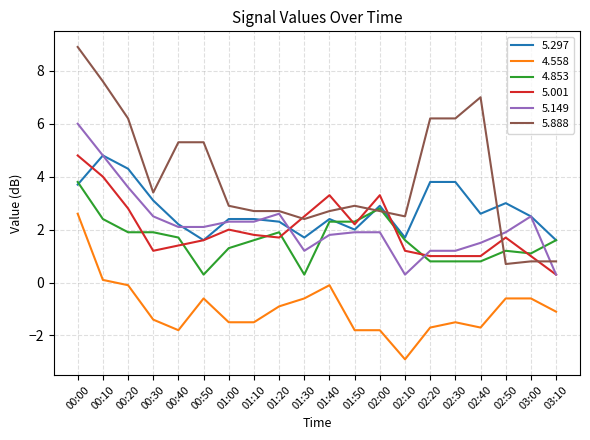

True or false: 4.558 has a value of -1.8 at 01:50.

True